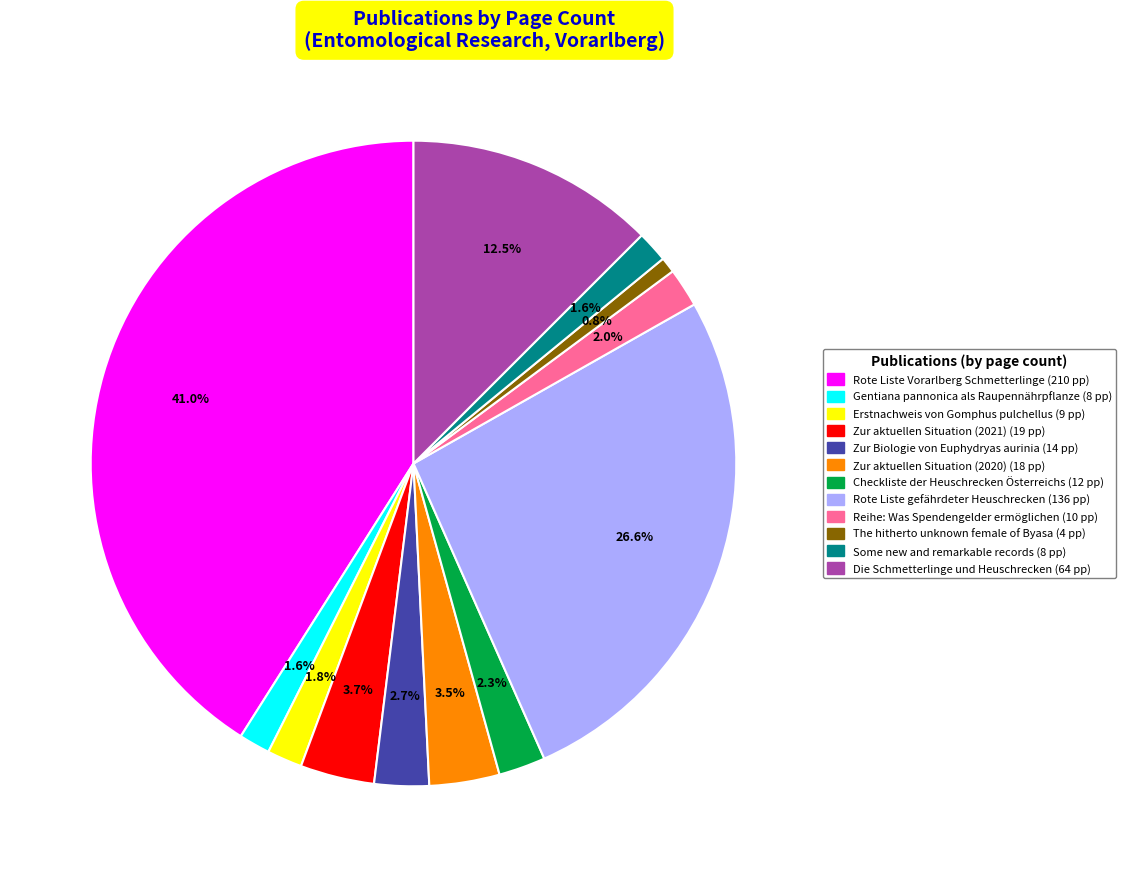

What is the largest slice in the pie chart?

Rote Liste Vorarlberg Schmetterlinge